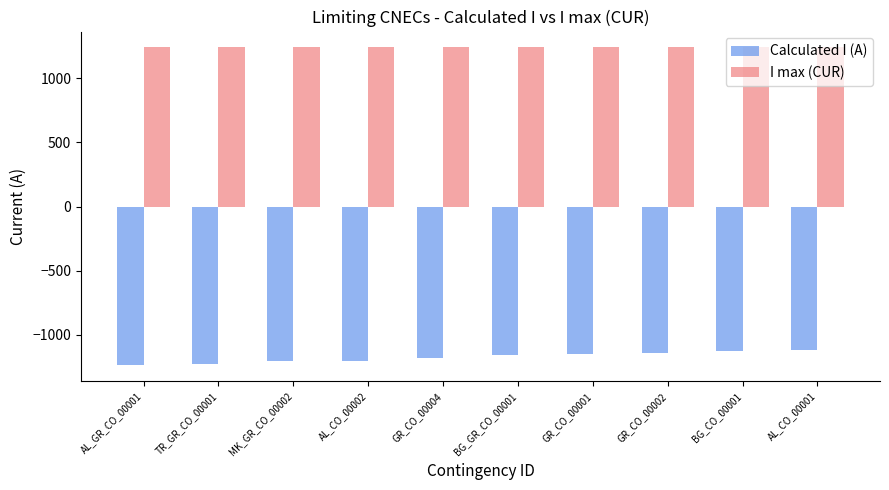

What is the lowest value of the Calculated I (A) series?

-1237